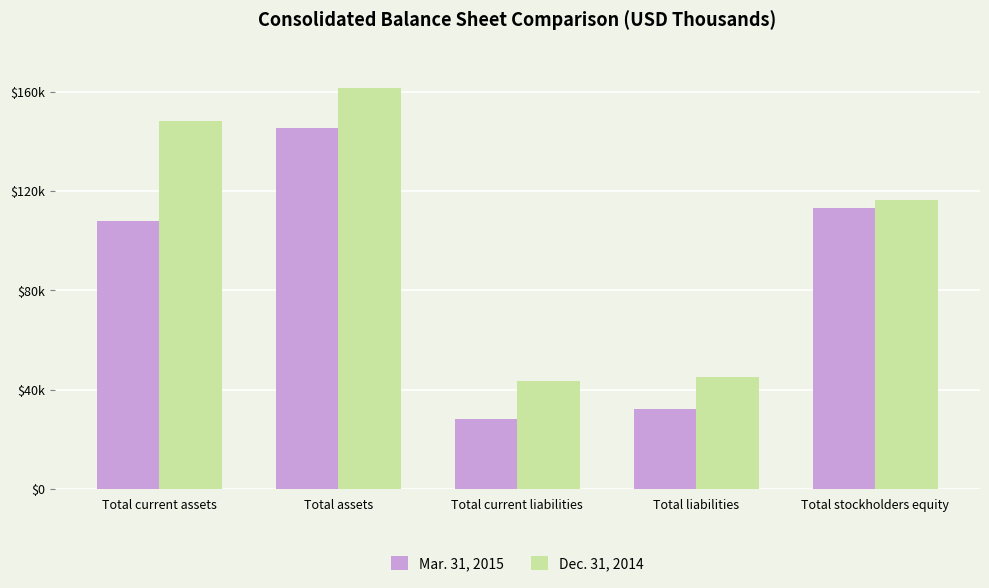

What is the minimum value for Dec. 31, 2014?

43445